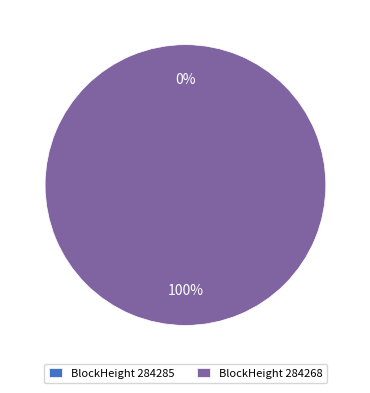

The 284285 slice represents 1% of the pie. True or false?

False